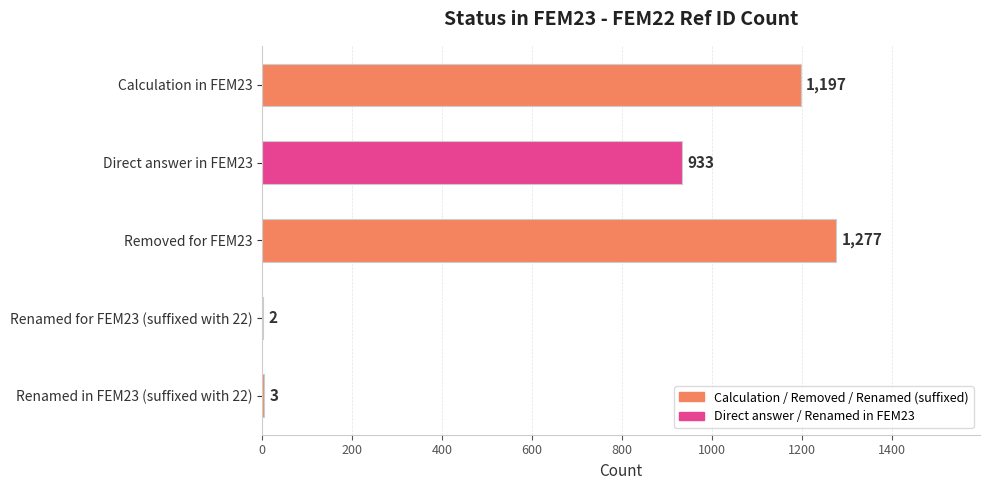

The value at Removed for FEM23 is 2172. True or false?

False